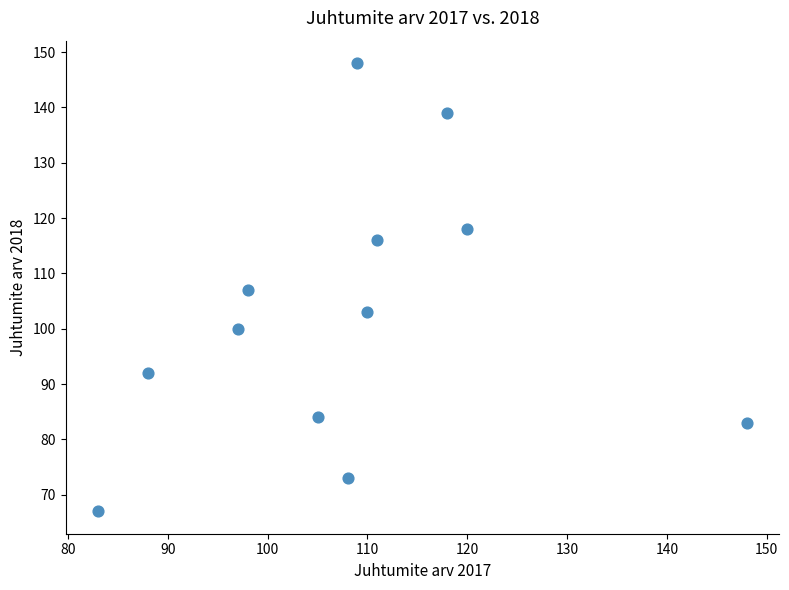

What is the range of X values (max minus min)?

65